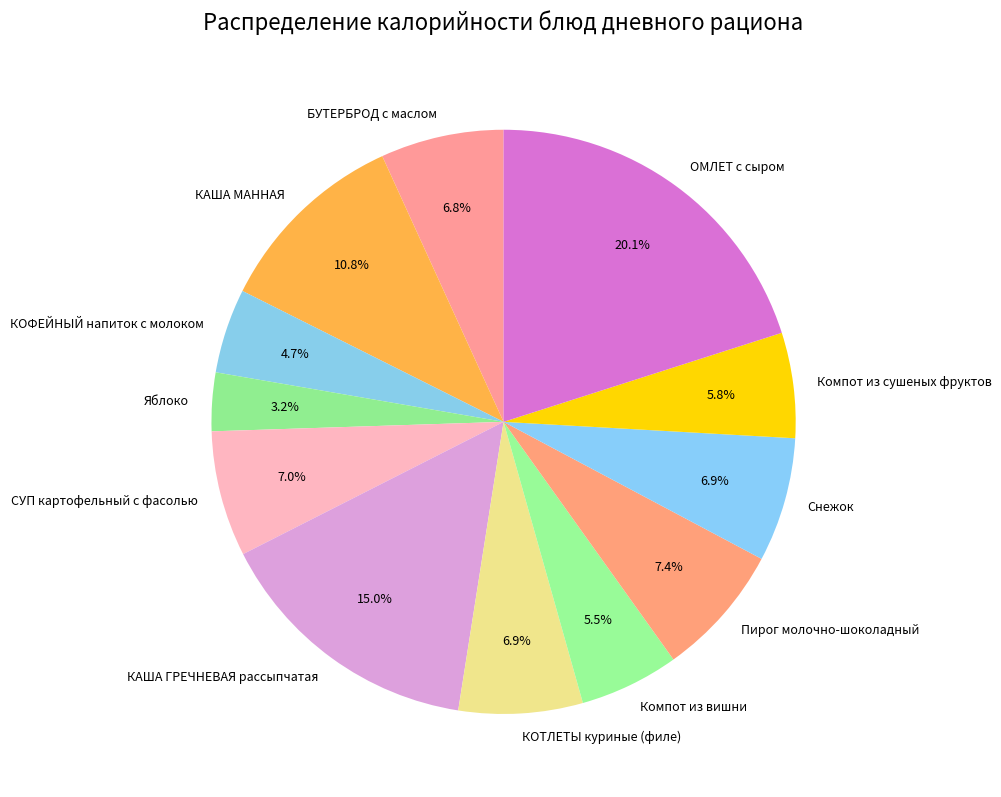

Is there a majority slice in this chart?

No